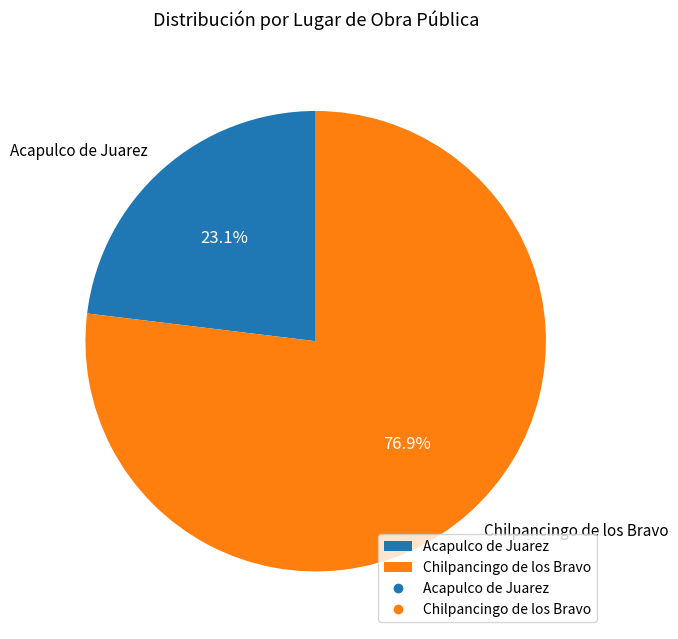

Combined, what portion of the pie is Chilpancingo de los Bravo and Acapulco de Juarez?

100.0%